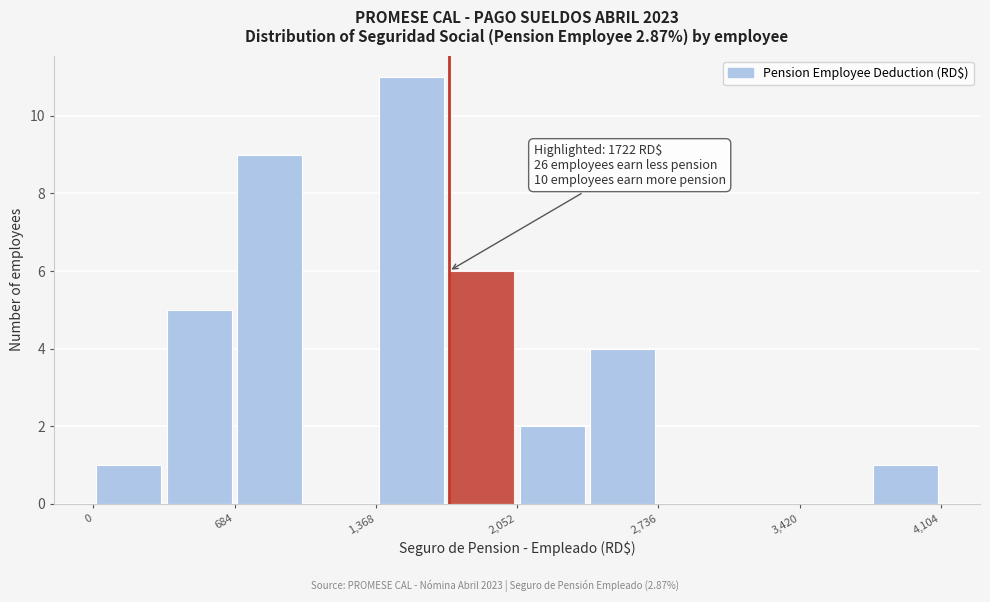

Read against the x-axis, roughly where is the centre of the tallest bar?

1500